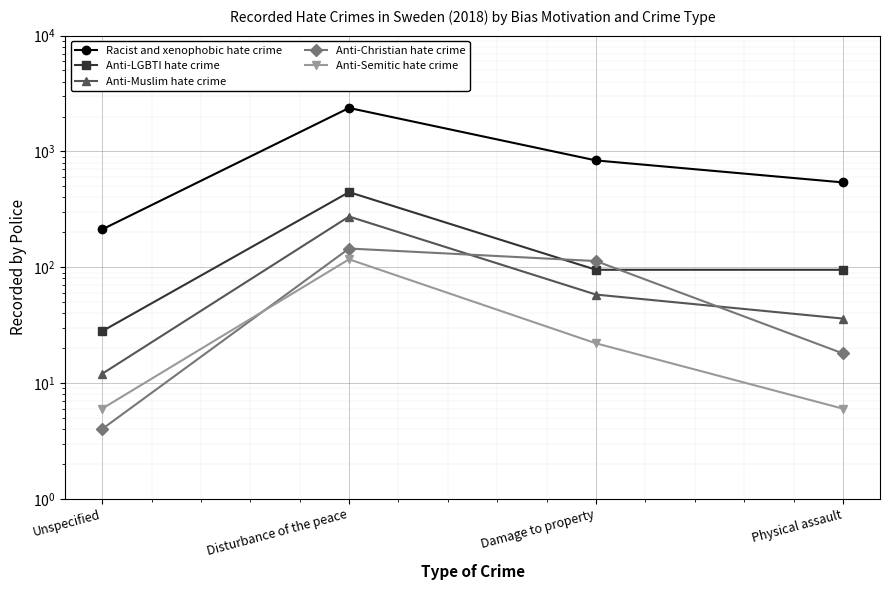

Which has a higher value, Unspecified or Physical assault?

Physical assault